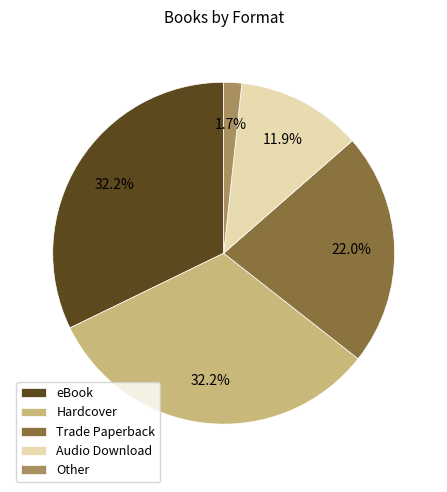

Count the number of slices in the pie.

5